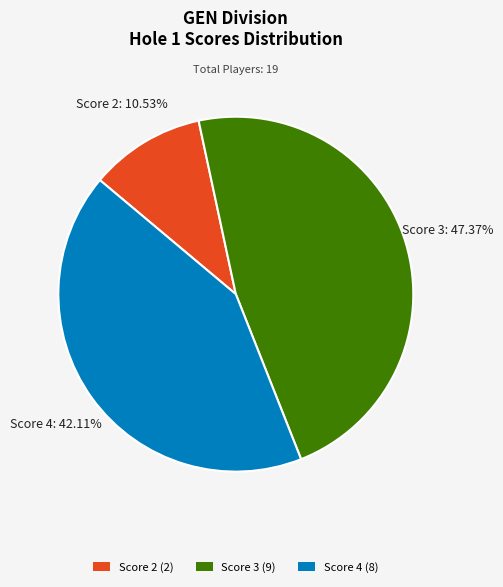

Is Score 4 the majority of the pie?

No